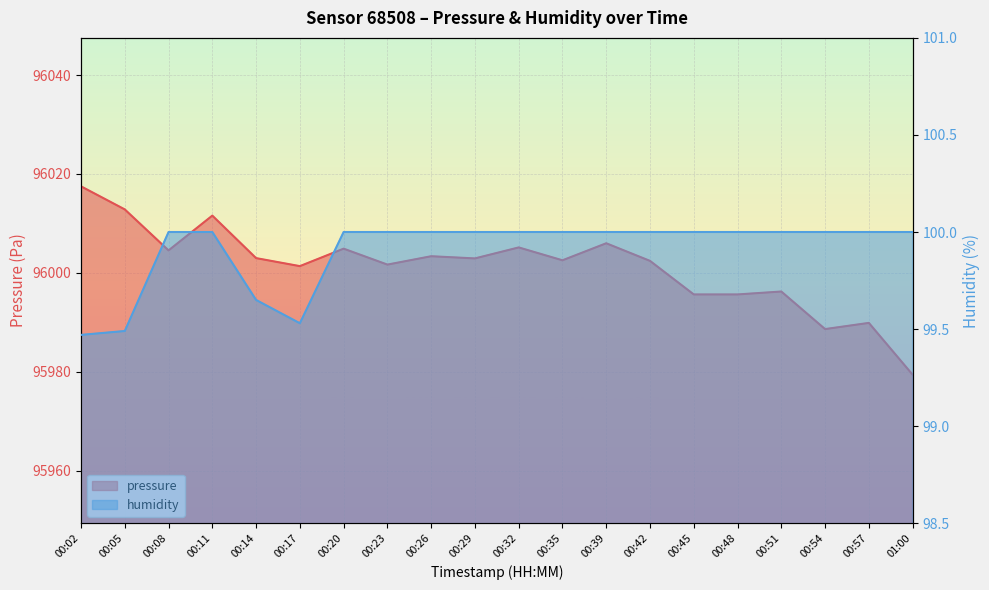

Which series has the widest spread of values?

pressure